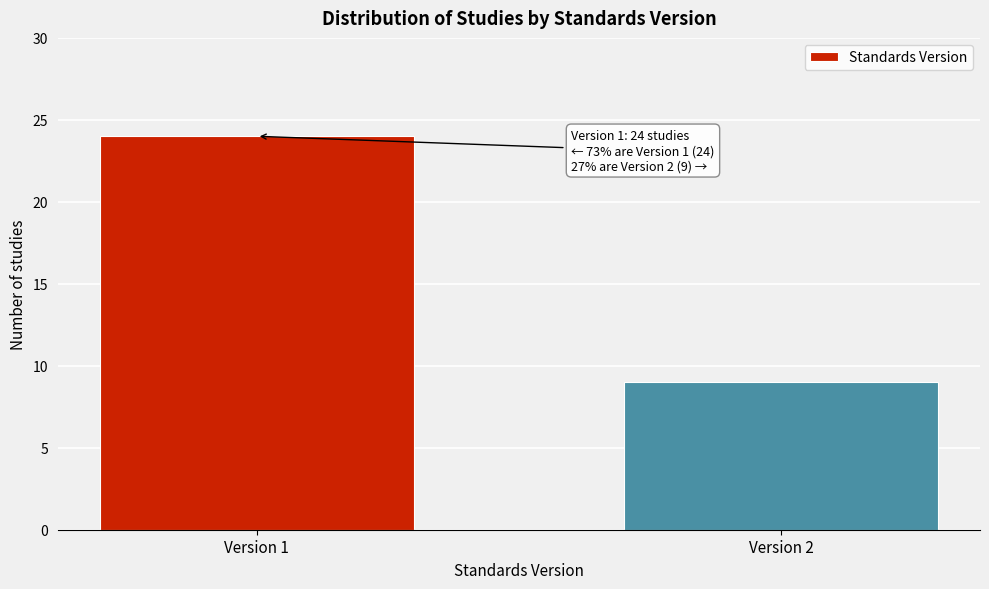

Reading left to right, extract all data points from this chart.

24	9